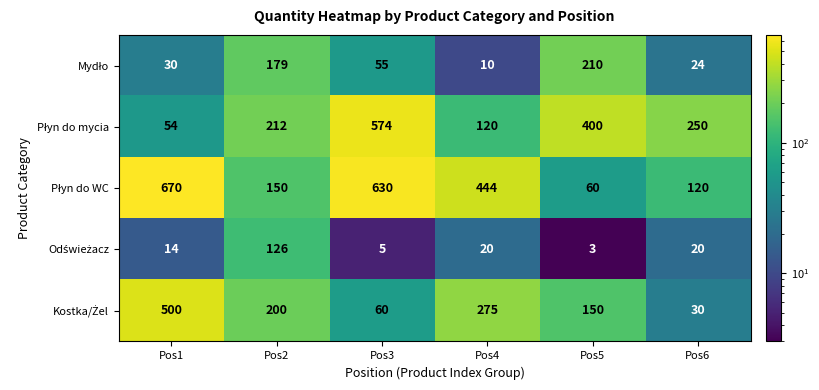

At which category is the sum across all series the highest?

Pos3